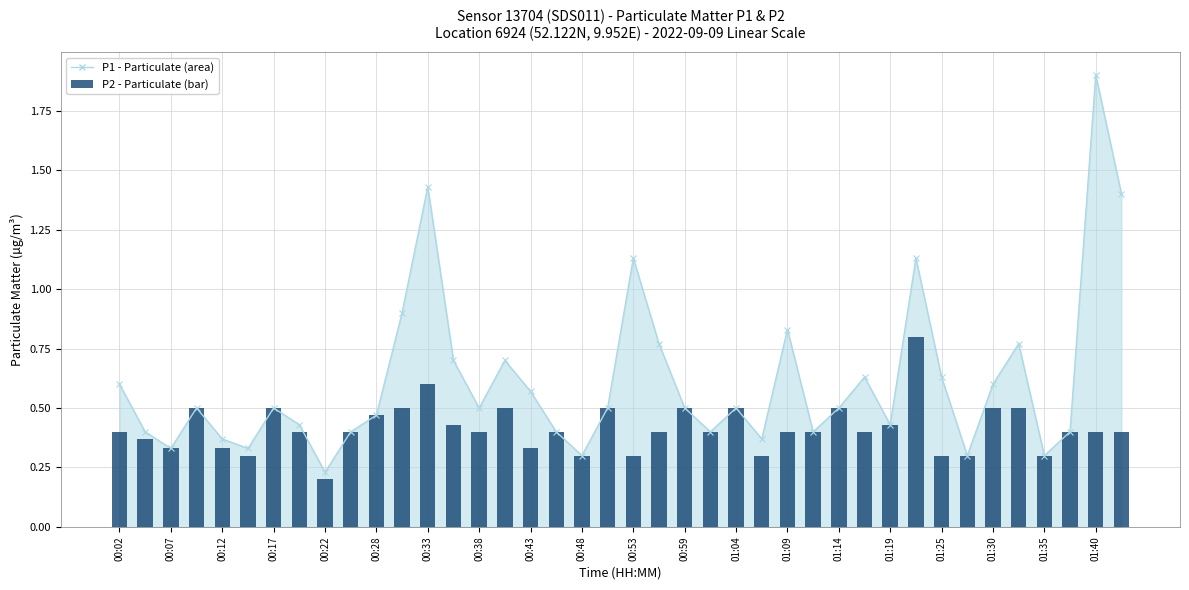

Rank the series by their average value, from lowest to highest.

P2, P1